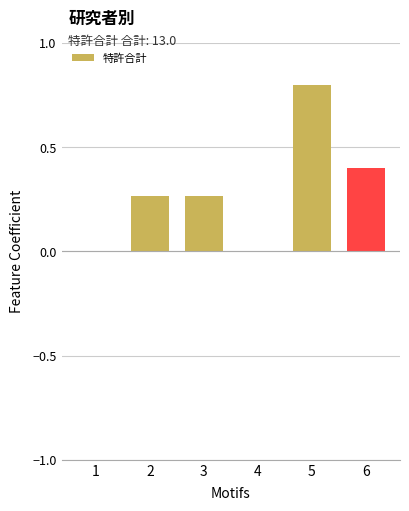

How many series are shown in this chart?

1